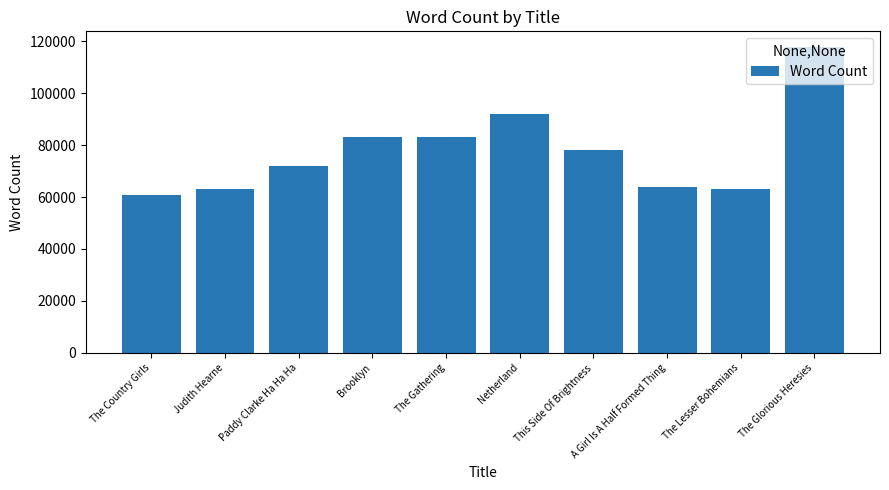

Does the chart contain any negative values?

No